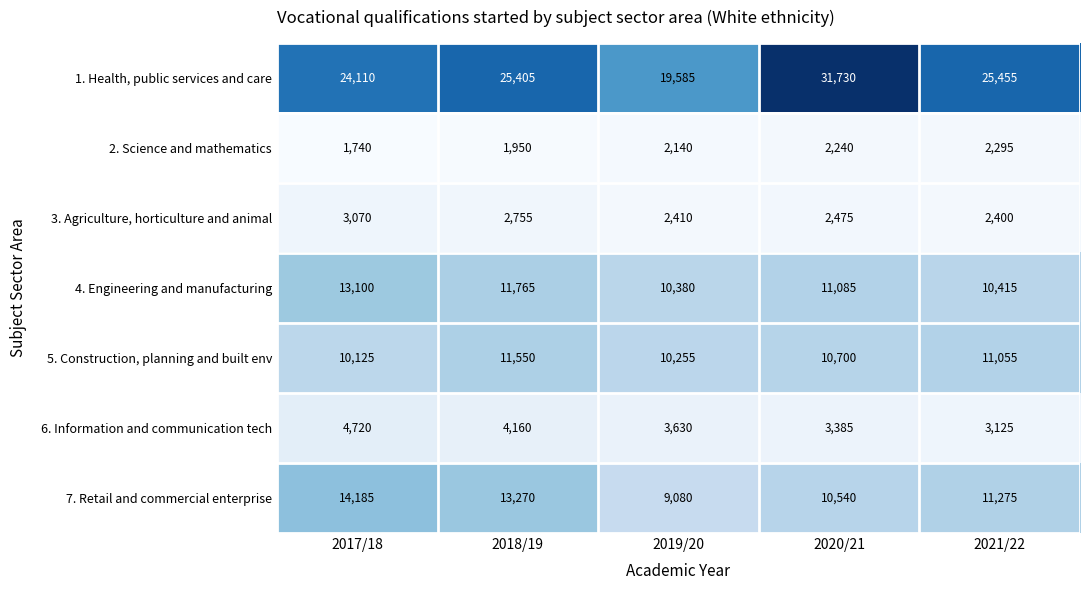

How many series are shown in this chart?

7